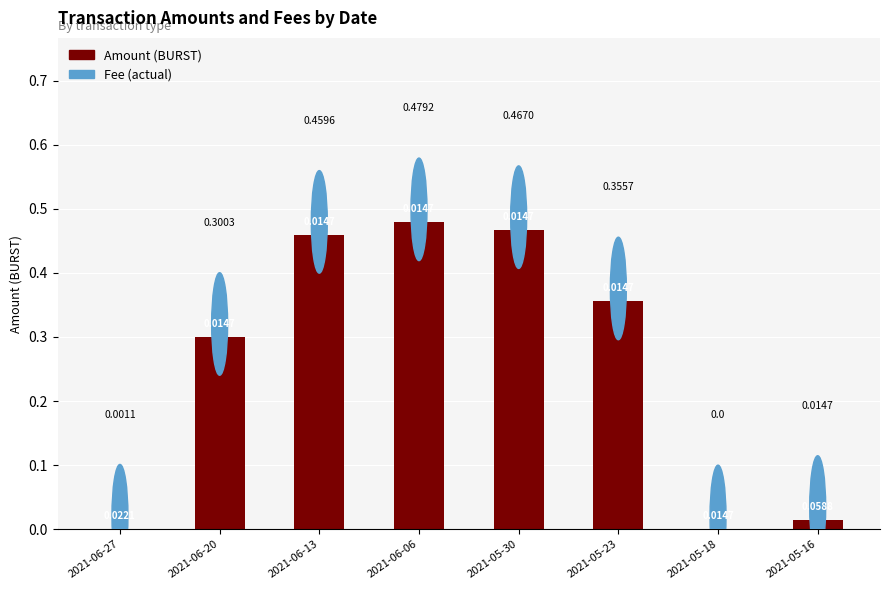

How many categories are shown in the chart?

8